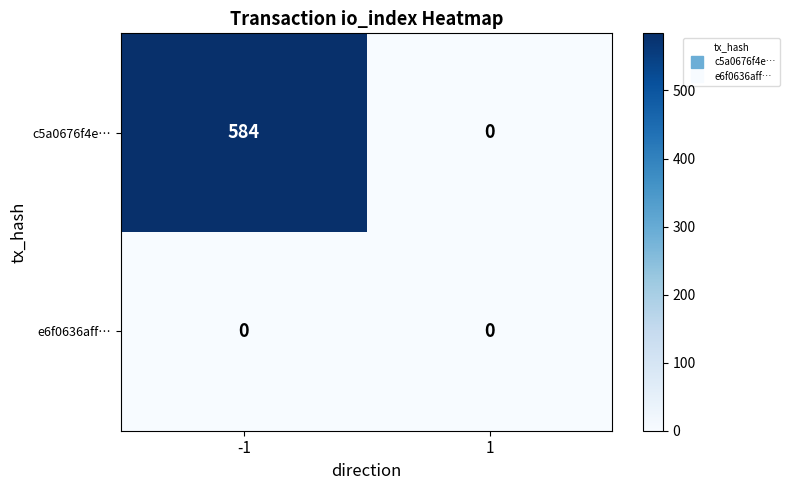

Reading left to right, list all the values displayed in this chart.

c5a0676f4e…: -1=584	1=0
e6f0636aff…: -1=0	1=0